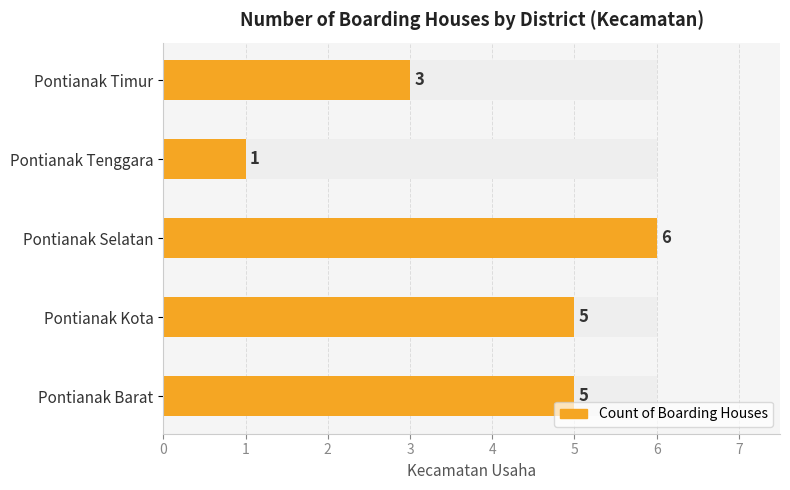

What is the sum of the values at Pontianak Tenggara and Pontianak Barat?

6